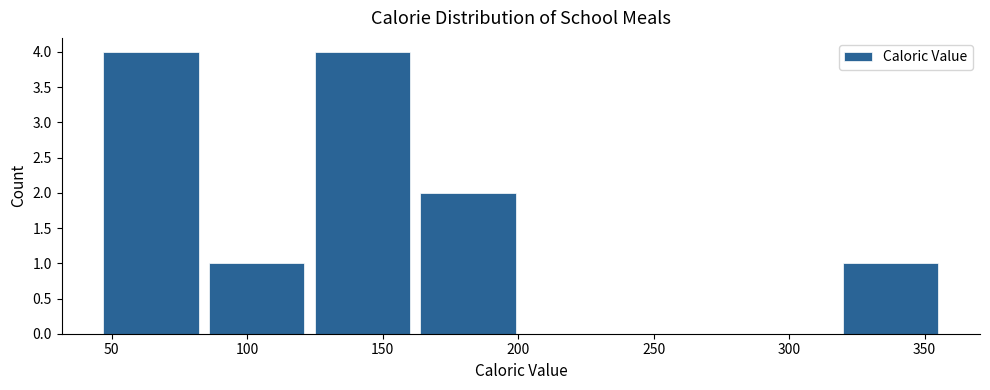

What is the height of the bar covering 45 to 84 on the x-axis? Neither the bar edges nor the heights are printed on the chart, so give them approximately, as read against the axes.

4